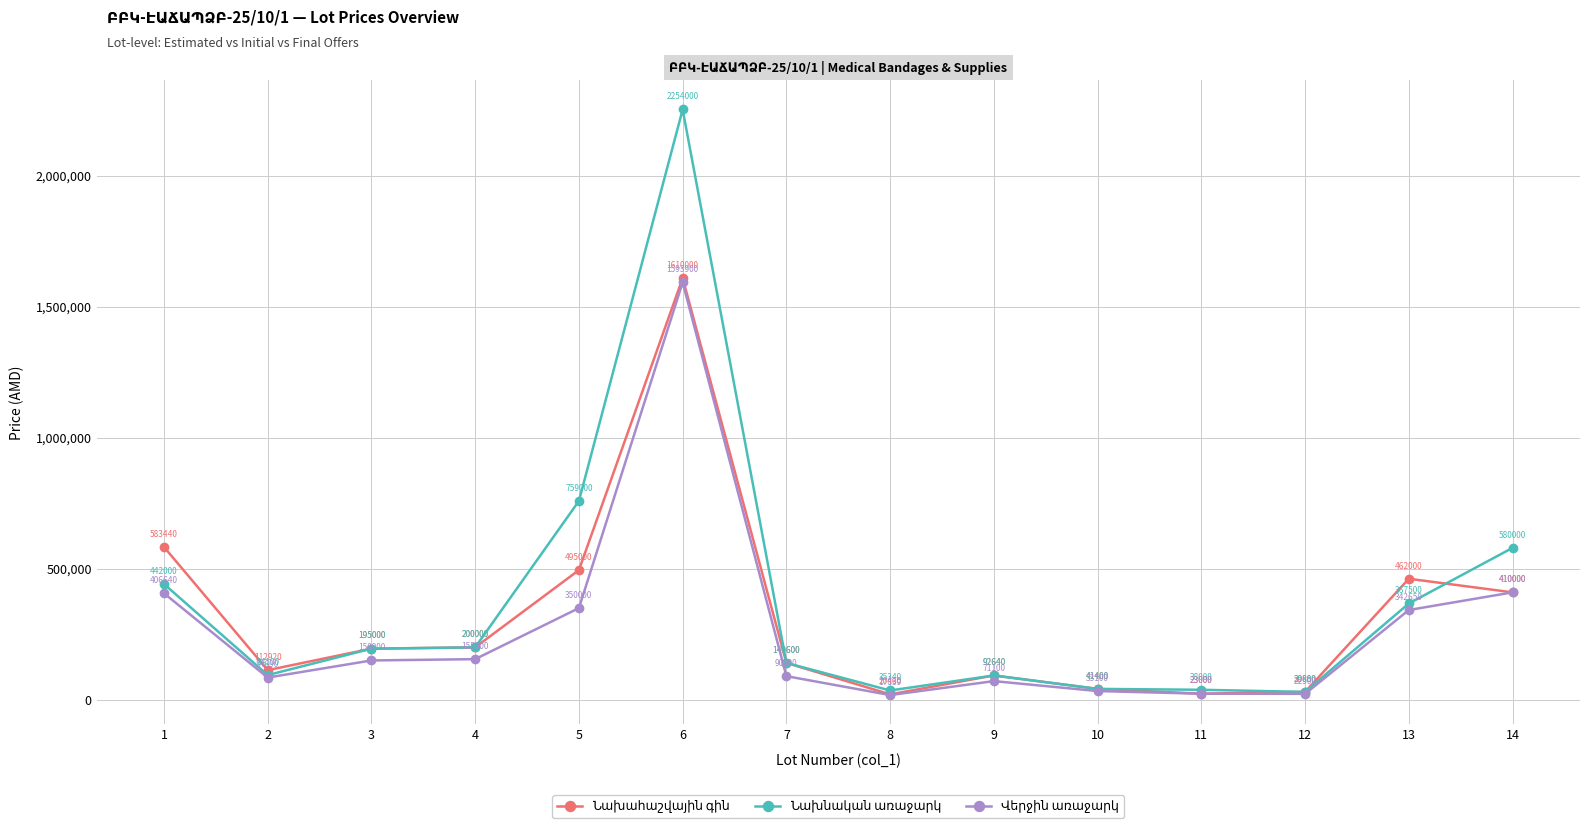

What is the total value across all series at 5?

1604000.0